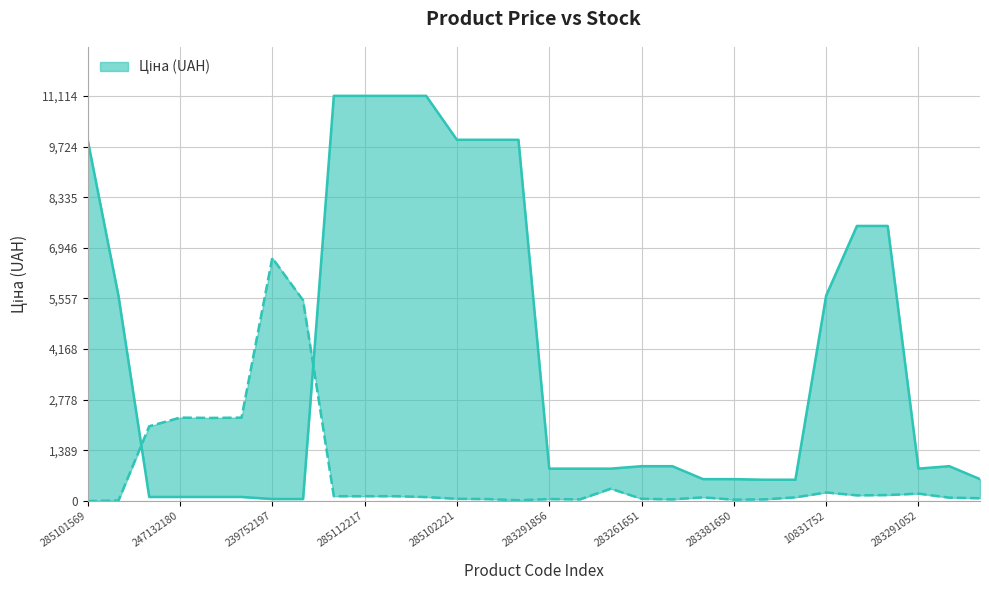

Rank the categories by Ціна value from highest to lowest.

285112220, 285112217, 285111961, 285111912, 285101569, 285102221, 285102219, 285102218, 247052181, 247052180, 10832185, 10831752, 283261651, 283261650, 283261052, 283291856, 283291651, 283291650, 283291052, 283381651, 283381650, 283381052, 283351650, 283351055, 247132181, 247132180, 239792197, 239792196, 239752197, 239752196